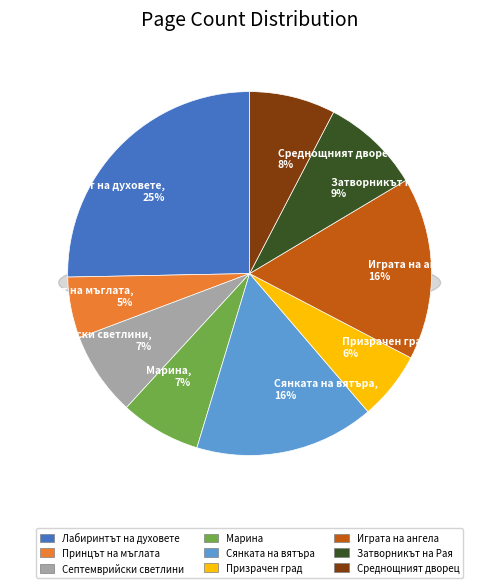

True or false: Играта на ангела accounts for 23% of the total.

False